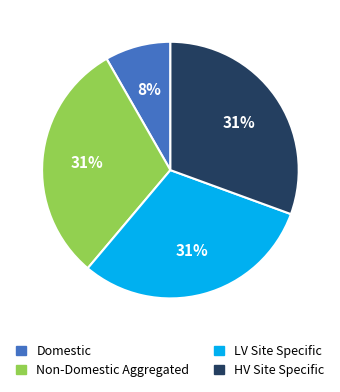

Is there any slice that represents more than half of the pie?

No